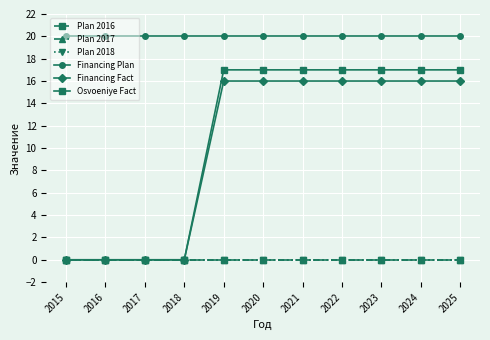

True or false: Osvoeniye Fact and Financing Fact cross at least once.

False